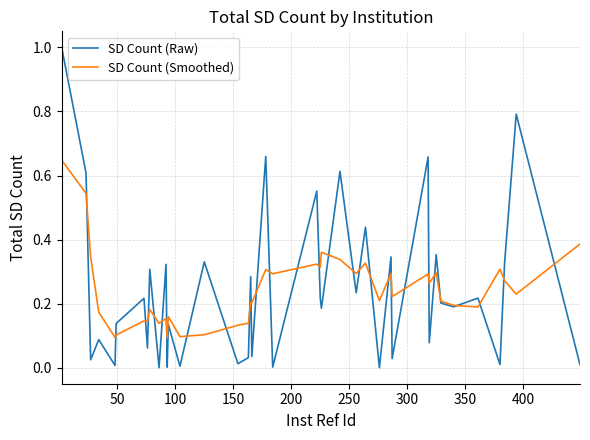

List the series in order of their peak value, highest first.

SD Count (Raw), SD Count (Smoothed)